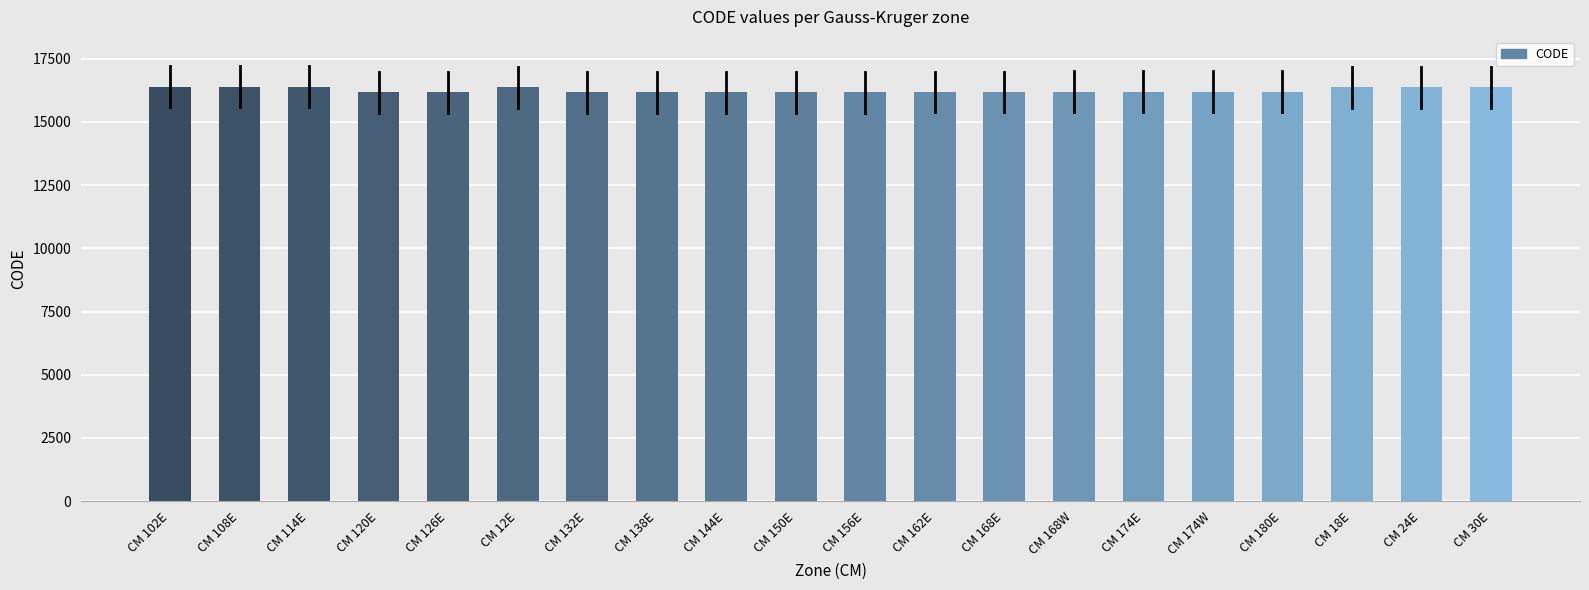

Is it true that the value at CM 168E is 16186?

True